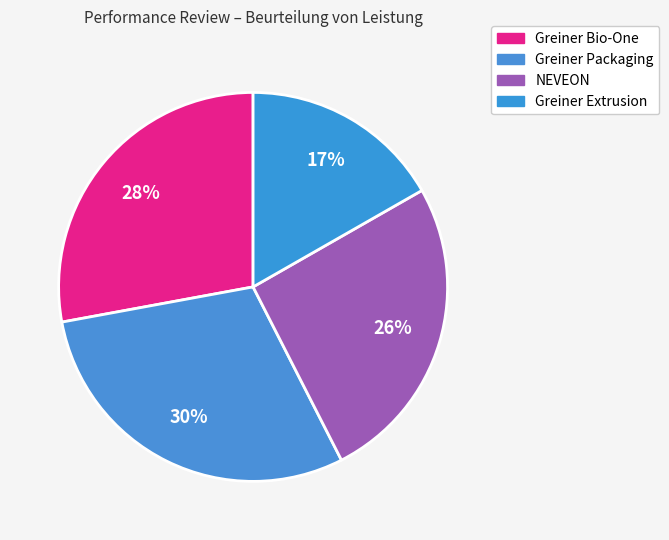

To the nearest percent, what portion does Greiner Extrusion represent?

17%